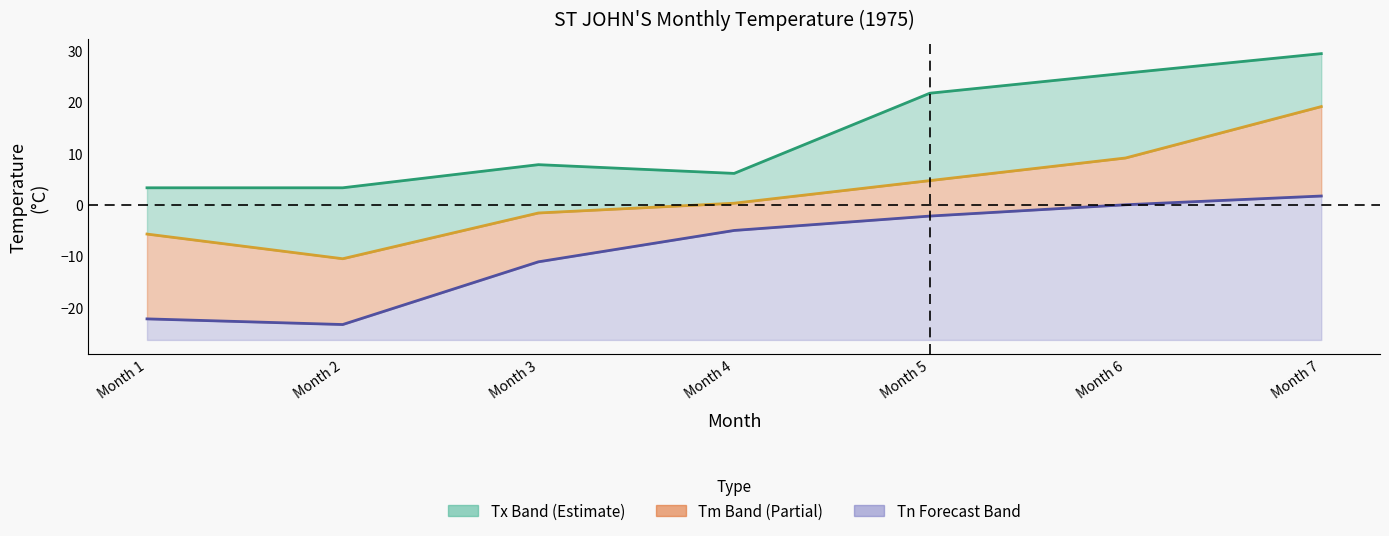

Does the chart display data point markers on the line(s)?

No